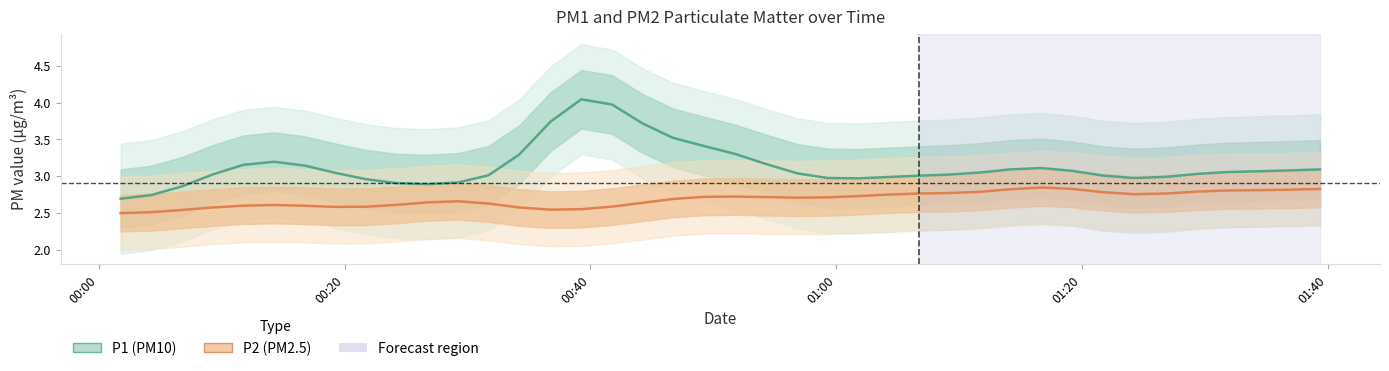

True or false: P1 (PM10) and P2 (PM2.5) intersect in this chart.

False